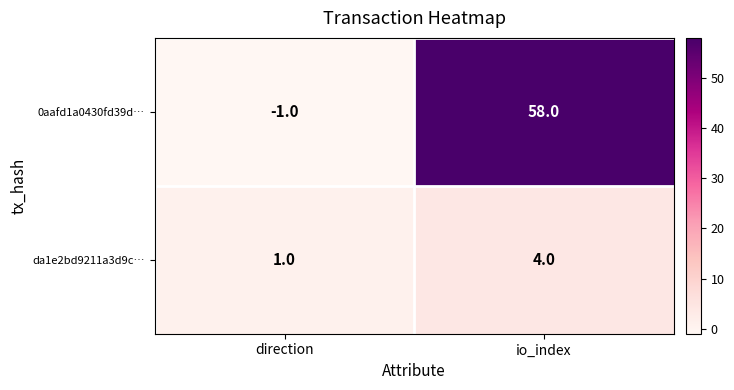

How many series are shown in this chart?

2